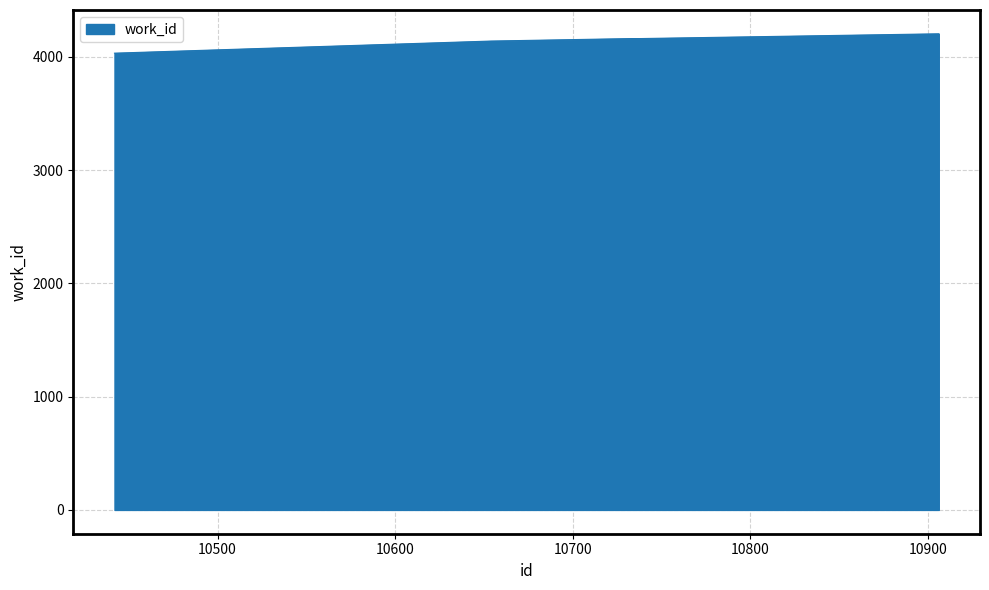

What is the maximum value shown in the chart?

4204